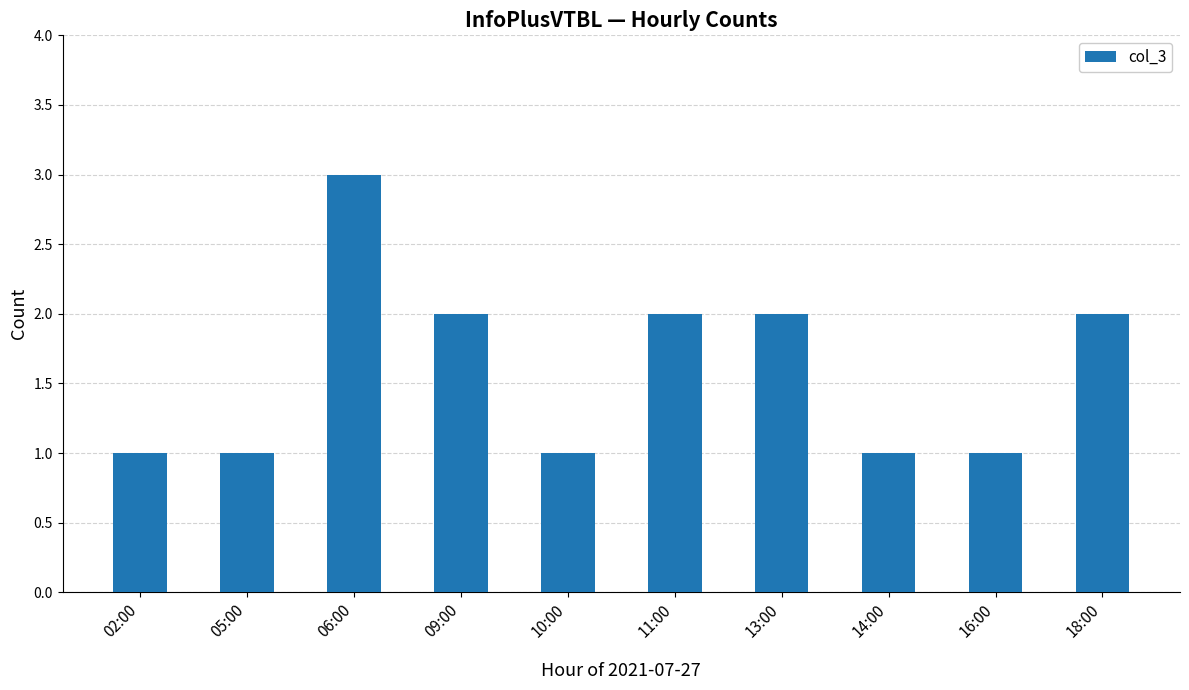

What is the sum of all values?

16